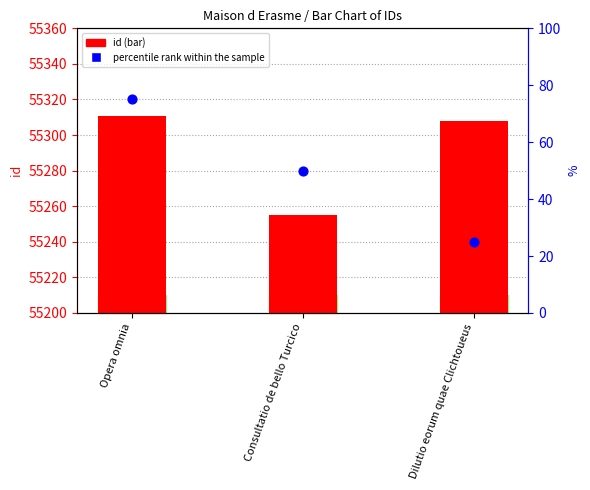

Which series reaches the minimum Y coordinate?

percentile rank within the sample